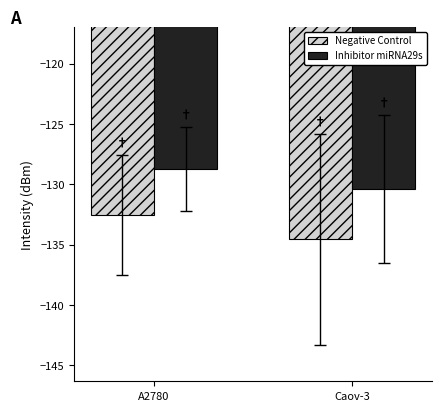

Rank the series by their average value, from highest to lowest.

Inhibitor miRNA29s, Negative Control